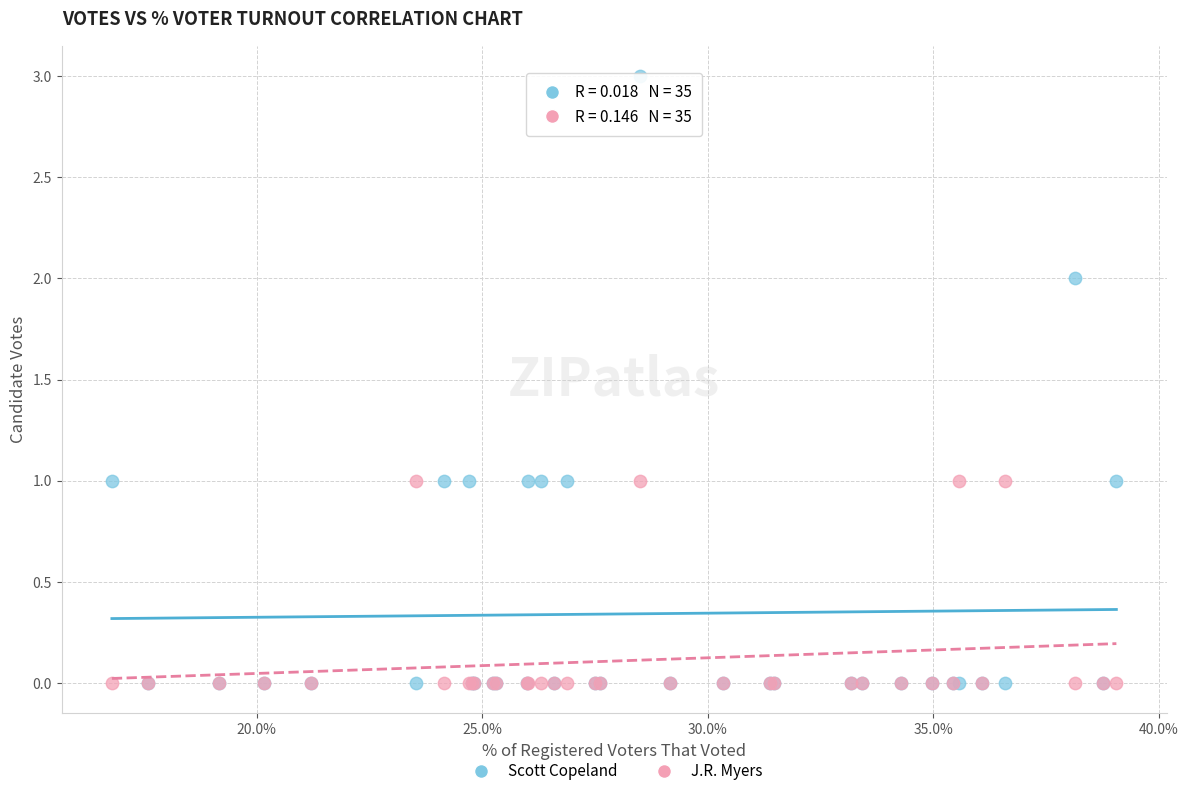

Which series contains the highest Y value?

Scott Copeland